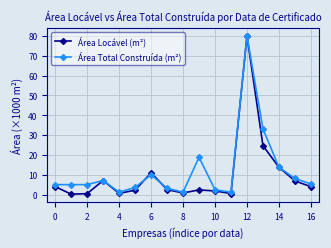

What is the difference between the second highest and minimum values in the Área Locável (m²) series?

24.5